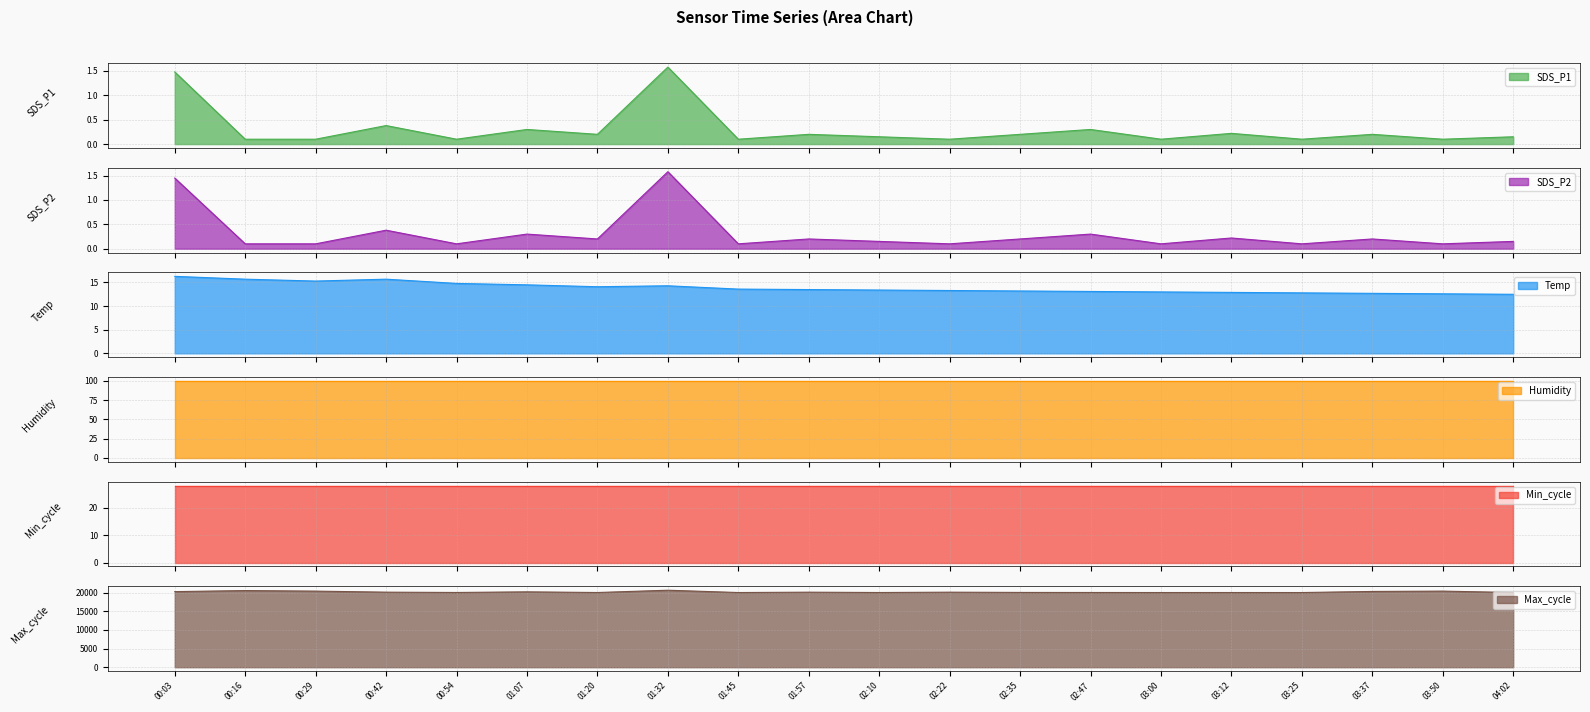

The value of Temp at 00:03 is 21.3. True or false?

False